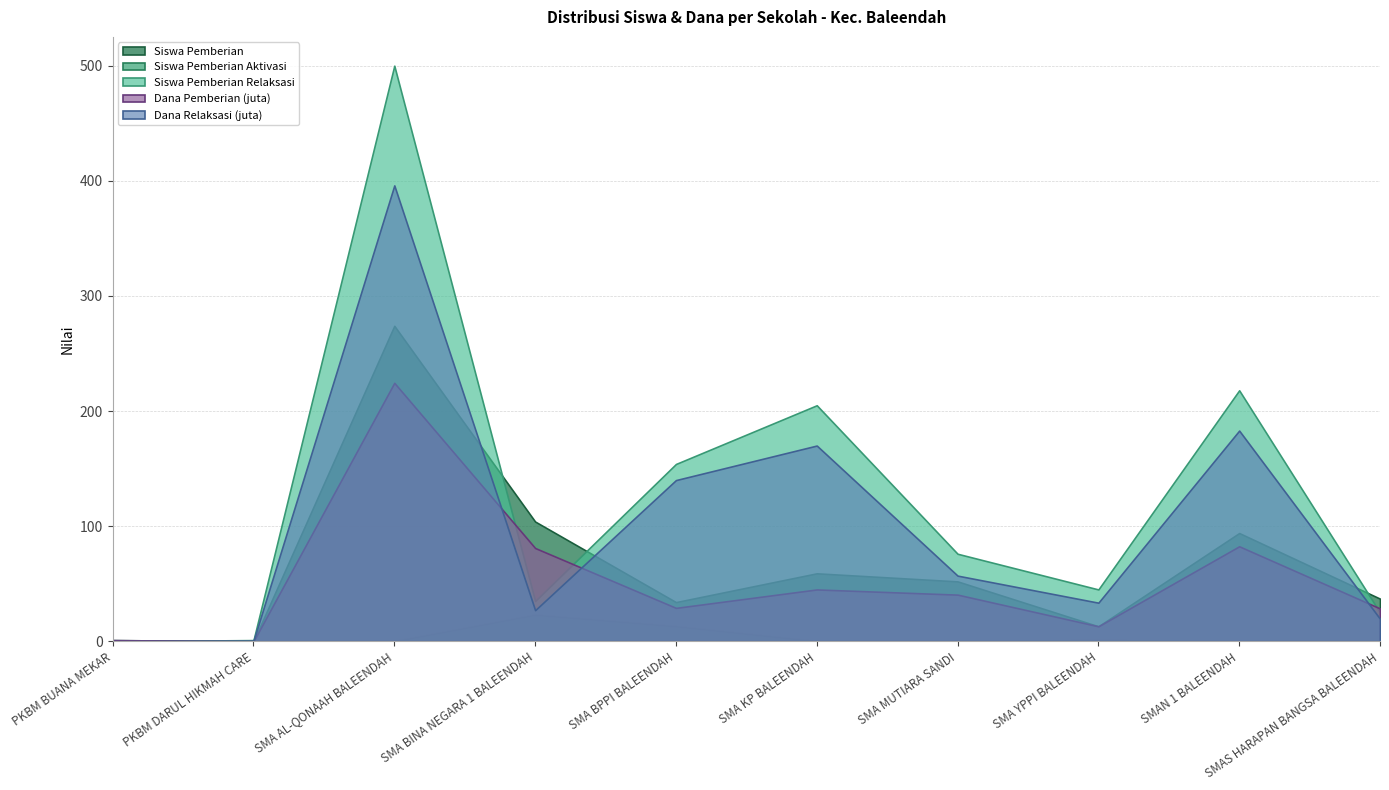

List the labels in order of Dana Relaksasi (juta) value, largest first.

SMA AL-QONAAH BALEENDAH, SMAN 1 BALEENDAH, SMA KP BALEENDAH, SMA BPPI BALEENDAH, SMA MUTIARA SANDI, SMA YPPI BALEENDAH, SMA BINA NEGARA 1 BALEENDAH, SMAS HARAPAN BANGSA BALEENDAH, PKBM DARUL HIKMAH CARE, PKBM BUANA MEKAR